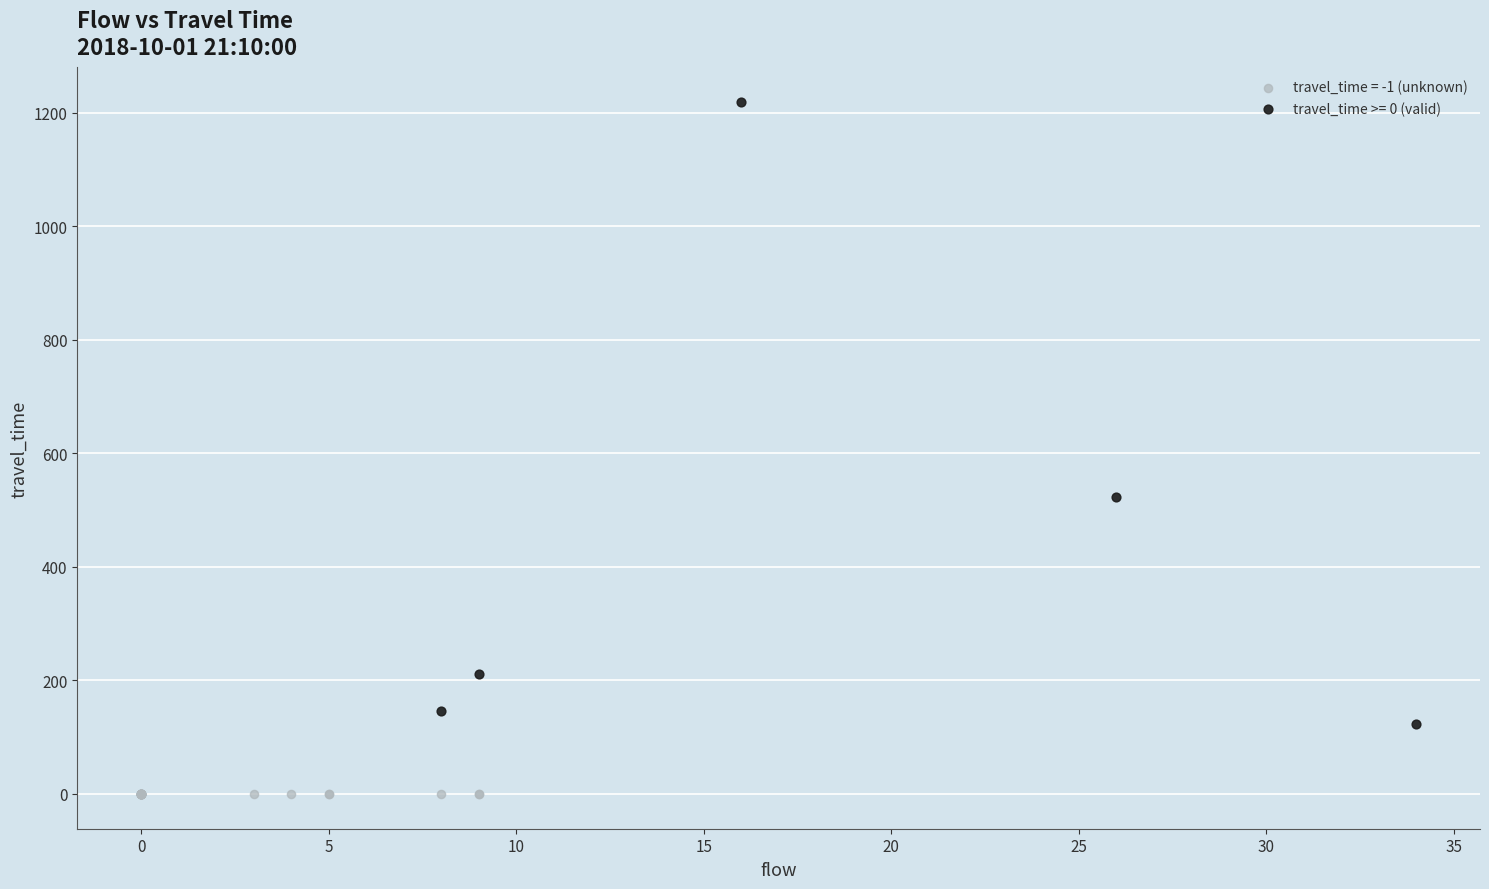

Which series contains the lowest Y value?

travel_time = -1 (unknown)